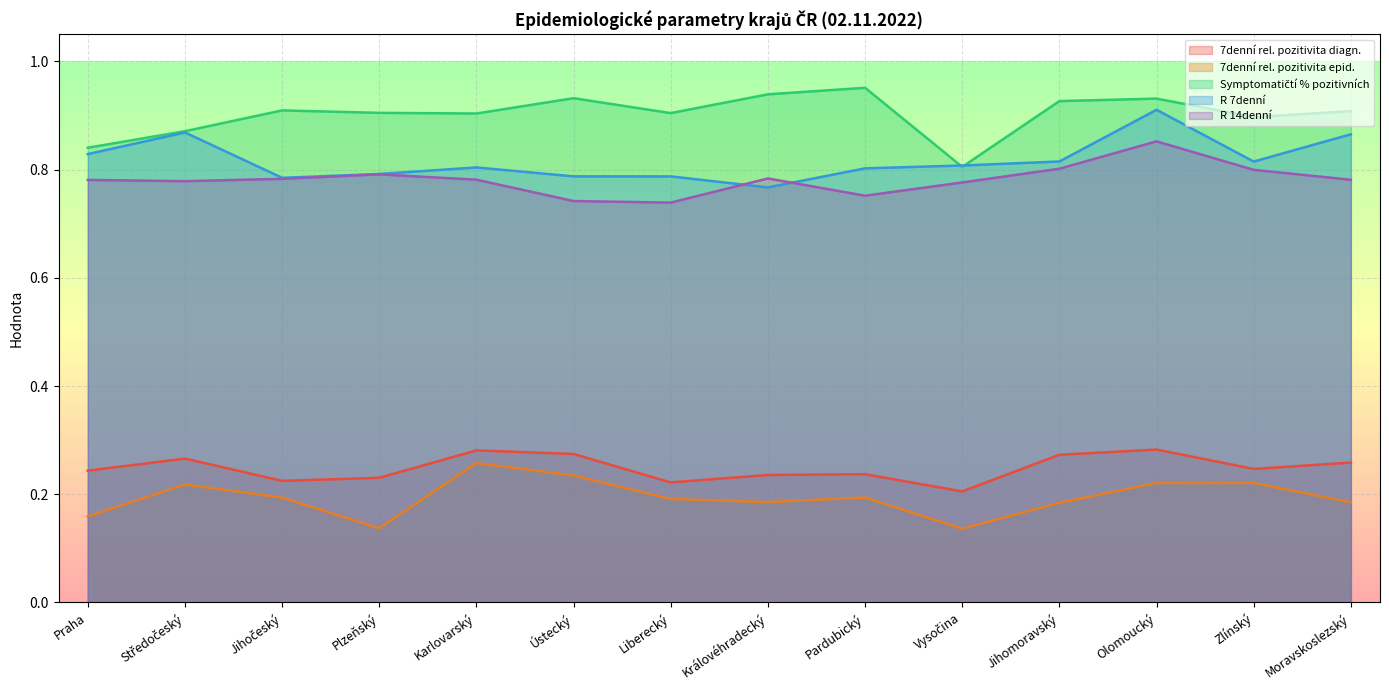

Reading left to right, list all the values displayed in this chart.

7denní rel. pozitivita diagn.: 0.2	0.3	0.2	0.2	0.3	0.3	0.2	0.2	0.2	0.2	0.3	0.3	0.2	0.3
7denní rel. pozitivita epid.: 0.2	0.2	0.2	0.1	0.3	0.2	0.2	0.2	0.2	0.1	0.2	0.2	0.2	0.2
Symptomatičtí % pozitivních: 0.8	0.9	0.9	0.9	0.9	0.9	0.9	0.9	1.0	0.8	0.9	0.9	0.9	0.9
R 7denní: 0.8	0.9	0.8	0.8	0.8	0.8	0.8	0.8	0.8	0.8	0.8	0.9	0.8	0.9
R 14denní: 0.8	0.8	0.8	0.8	0.8	0.7	0.7	0.8	0.8	0.8	0.8	0.9	0.8	0.8